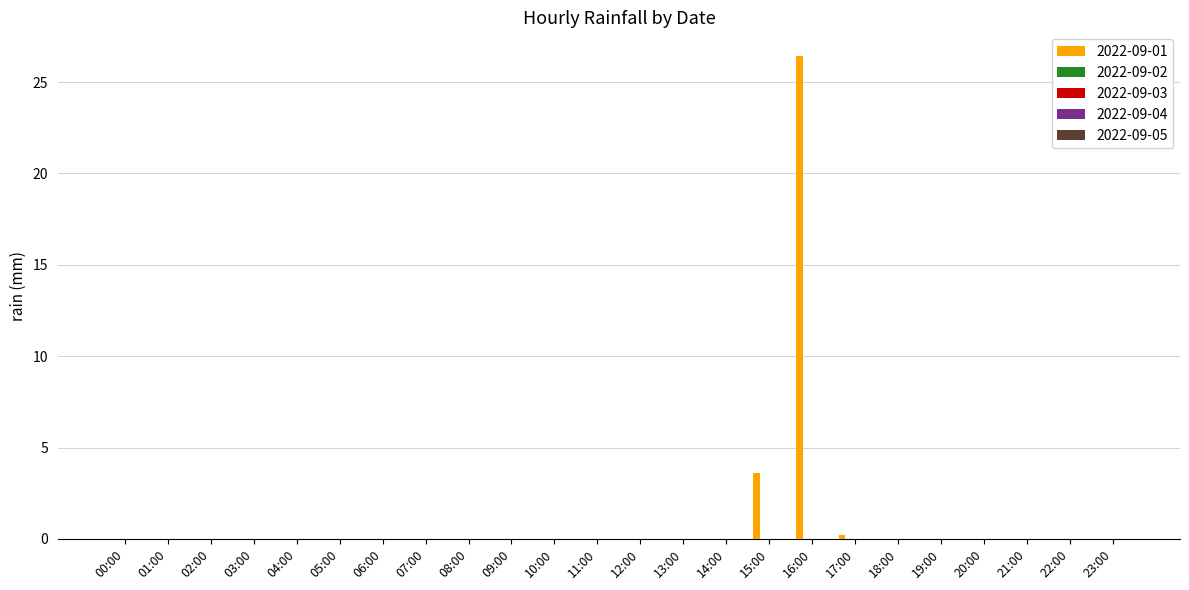

What is the maximum value shown in the chart?

26.4